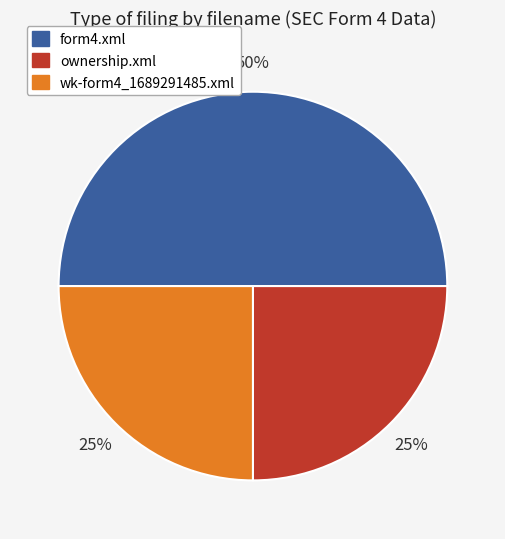

How many segments does this pie chart have?

3